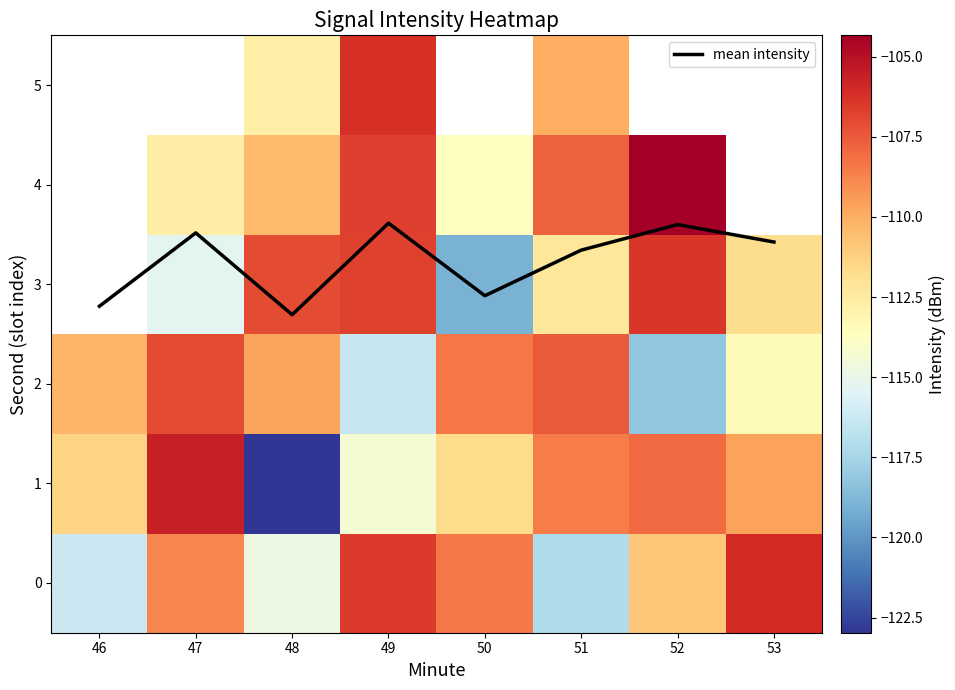

The mean intensity series shows 5.3 at 49. True or false?

False